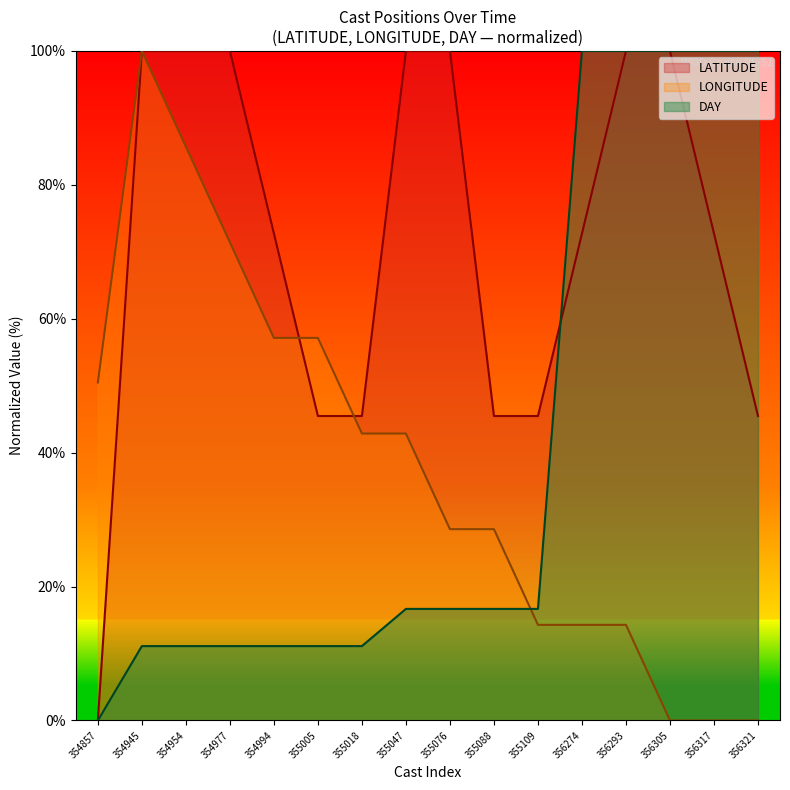

True or false: DAY and LONGITUDE intersect in this chart.

True